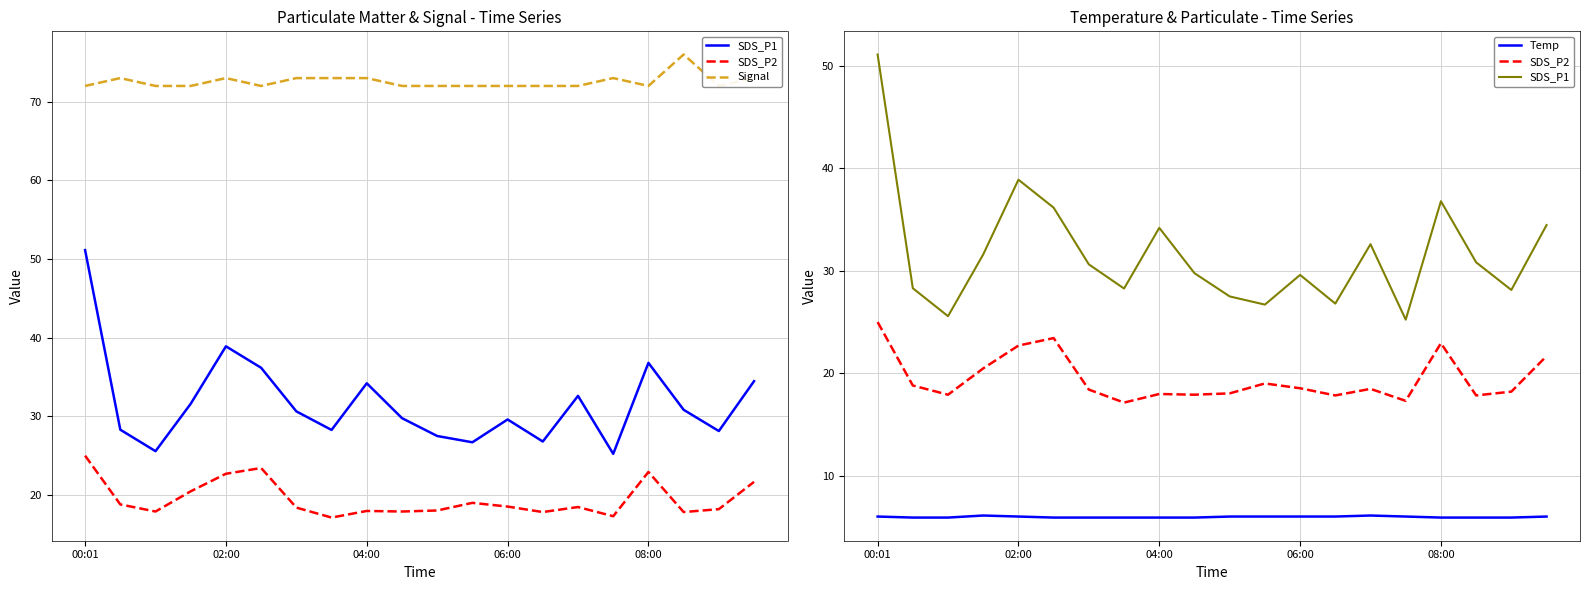

At which label does SDS_P2 reach its peak?

00:01